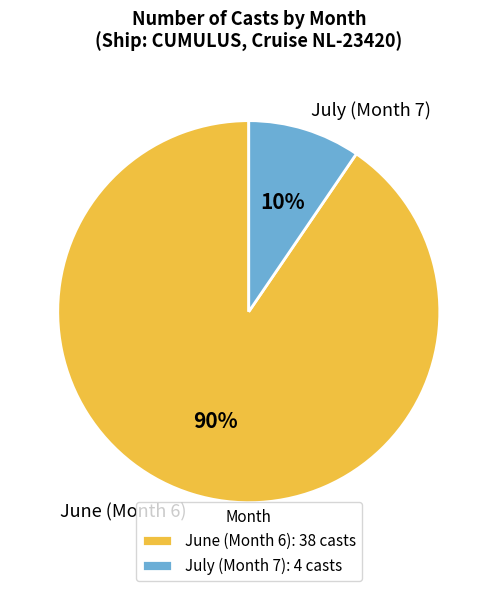

The June (Month 6) slice represents 90% of the pie. True or false?

True